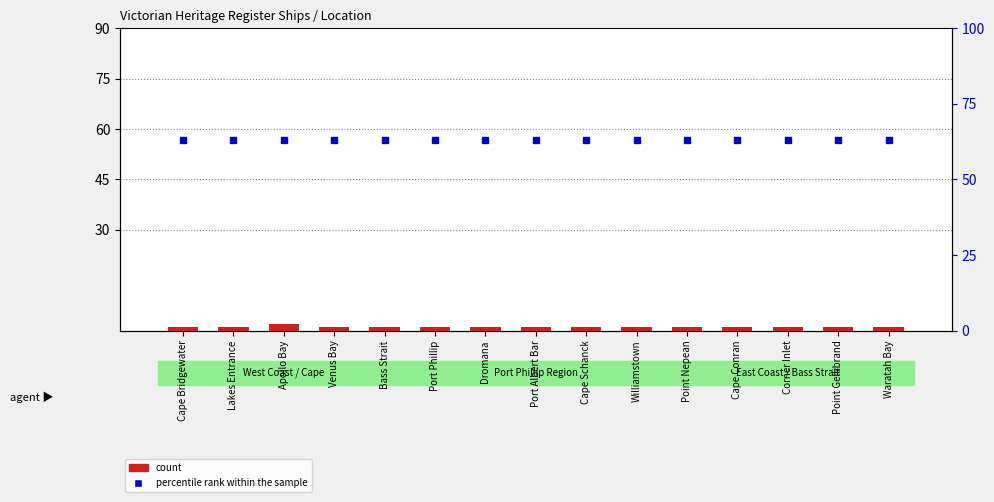

Between Apollo Bay and Williamstown, which series saw the biggest shift?

count